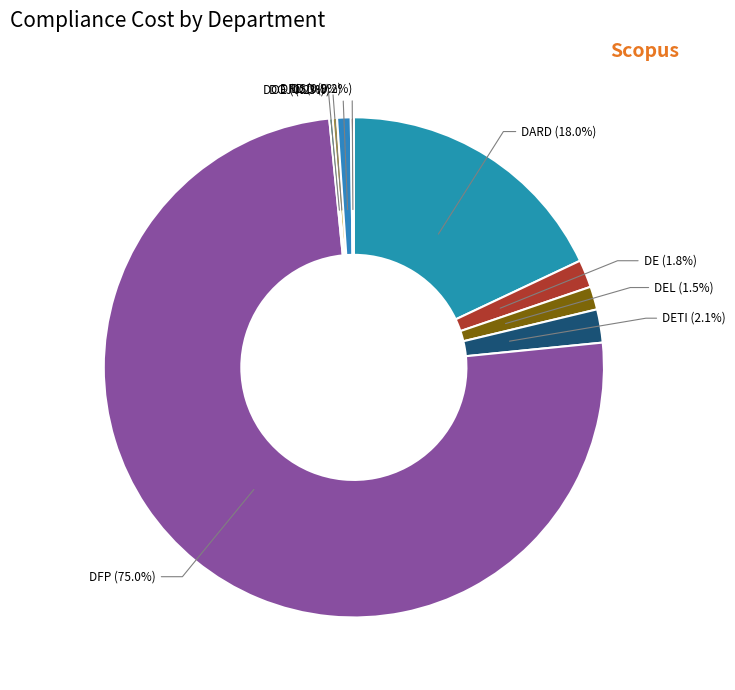

Is there a majority slice in this chart?

Yes